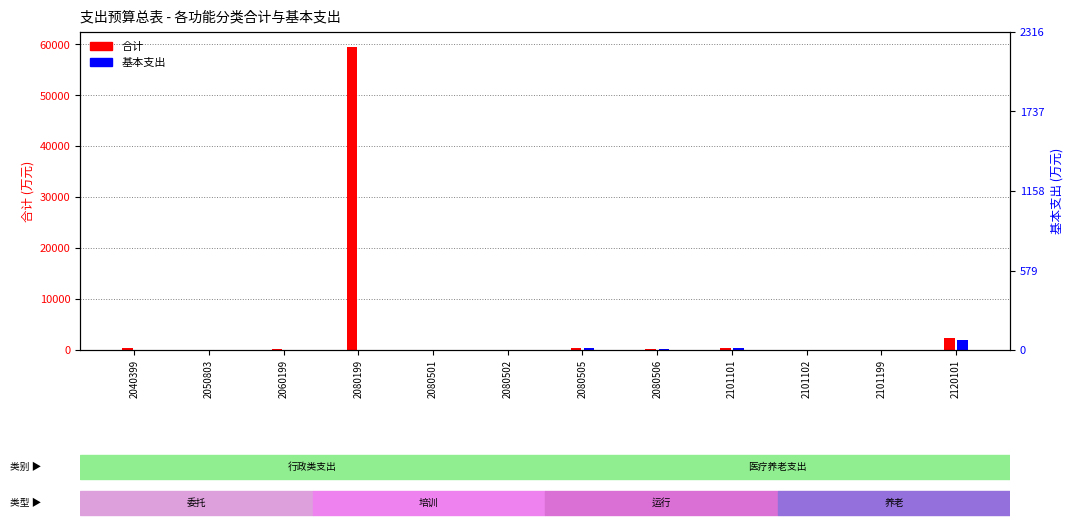

At which category is the sum across all series the highest?

2080199